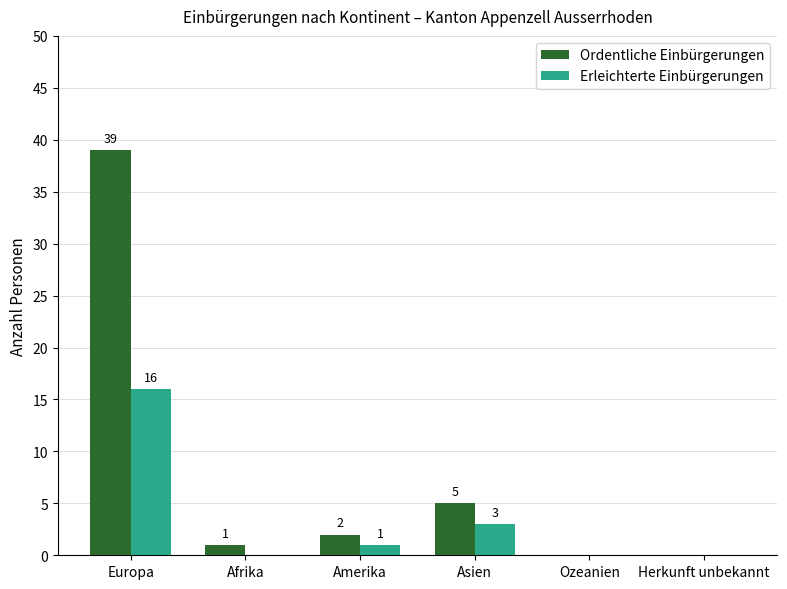

How many positive values does the Ordentliche Einbürgerungen series have?

4